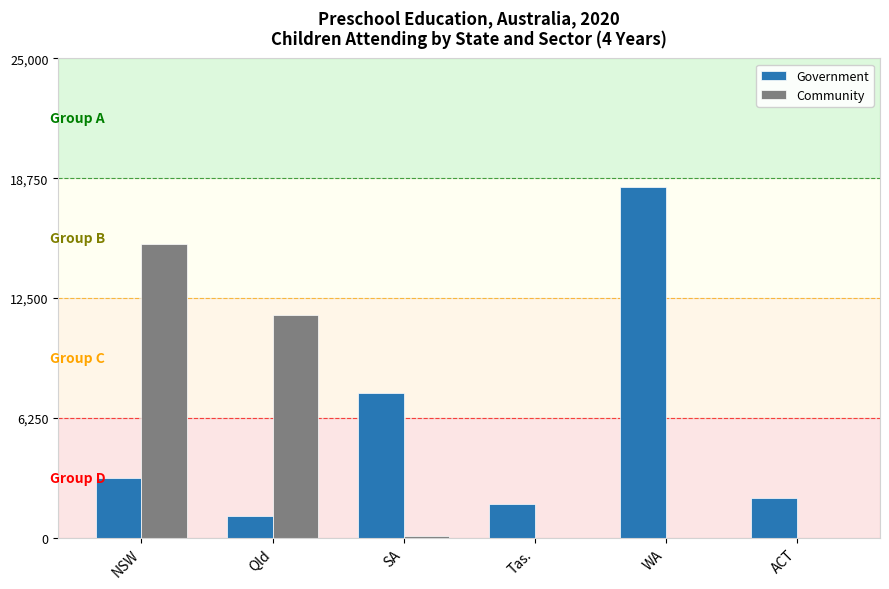

Reading left to right, list all the values displayed in this chart.

Government: NSW=3132	Qld=1132	SA=7561	Tas.=1768	WA=18305	ACT=2094
Community: NSW=15315	Qld=11606	SA=114	Tas.=0	WA=0	ACT=0